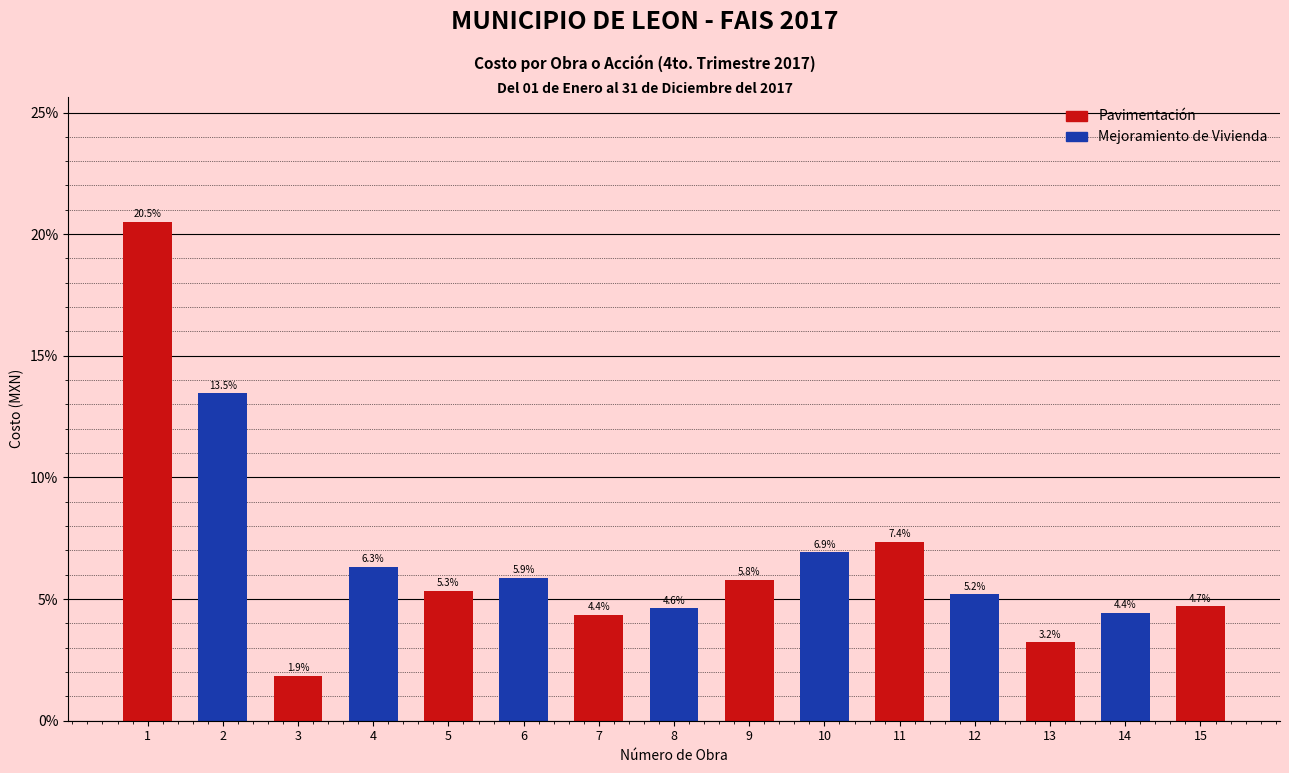

Does the chart contain any negative values?

No